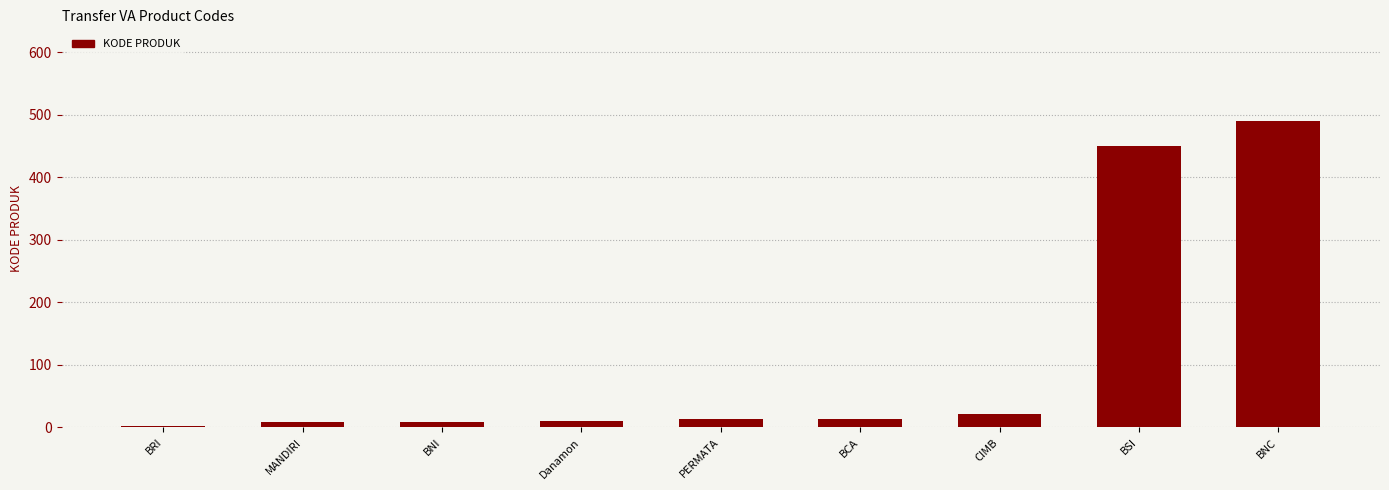

What is the change in value from BCA to BNC?

+476